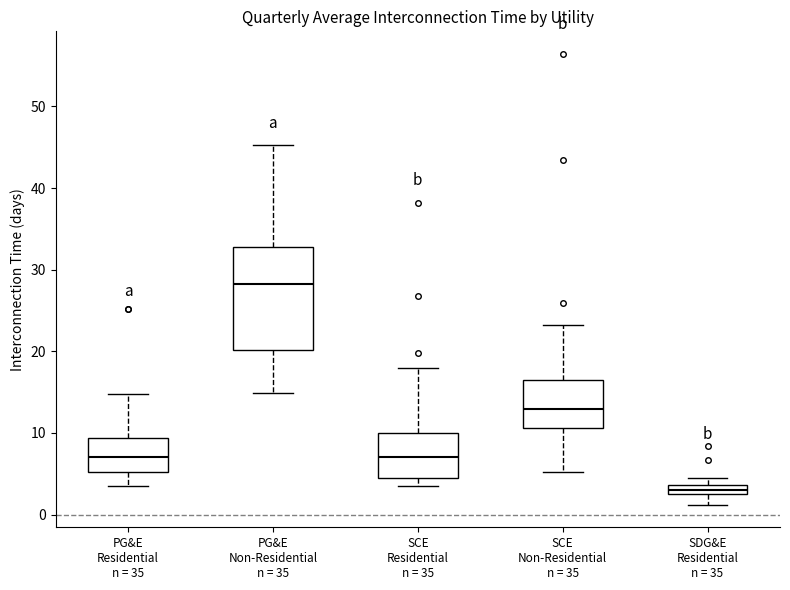

Comparing the boxes themselves (not the whiskers), which one is the tallest?

PG&E Non-Residential n = 35